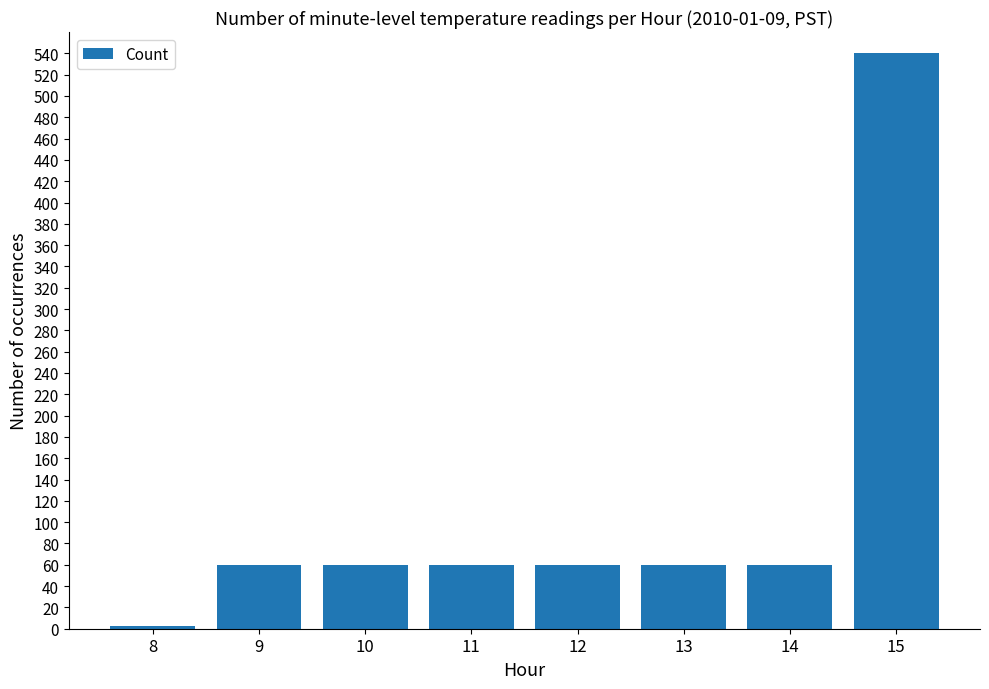

The value at 10 is 60. True or false?

True